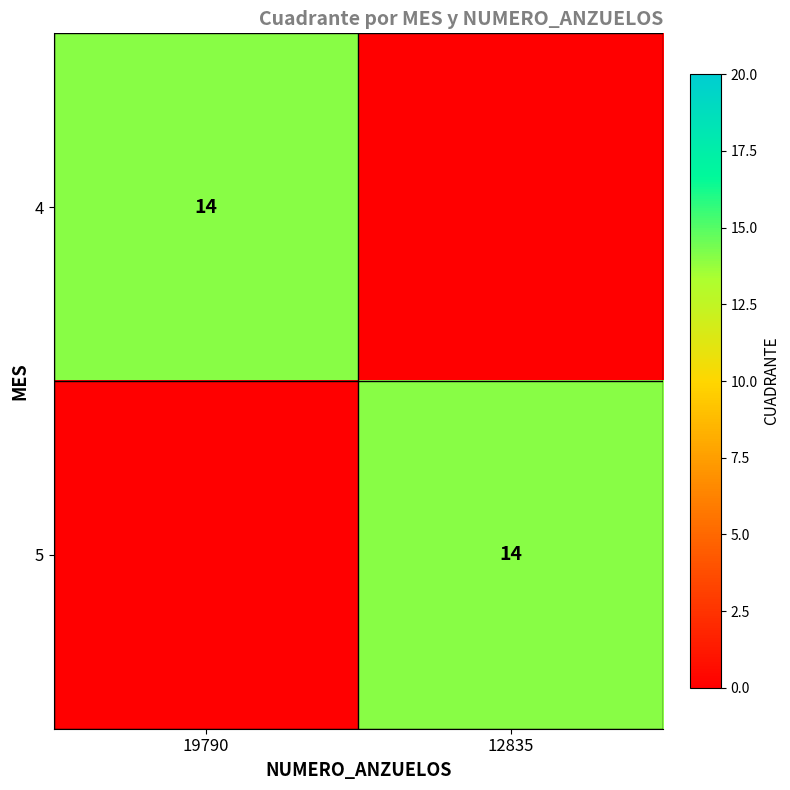

The 4 series shows 19 at 19790. True or false?

False